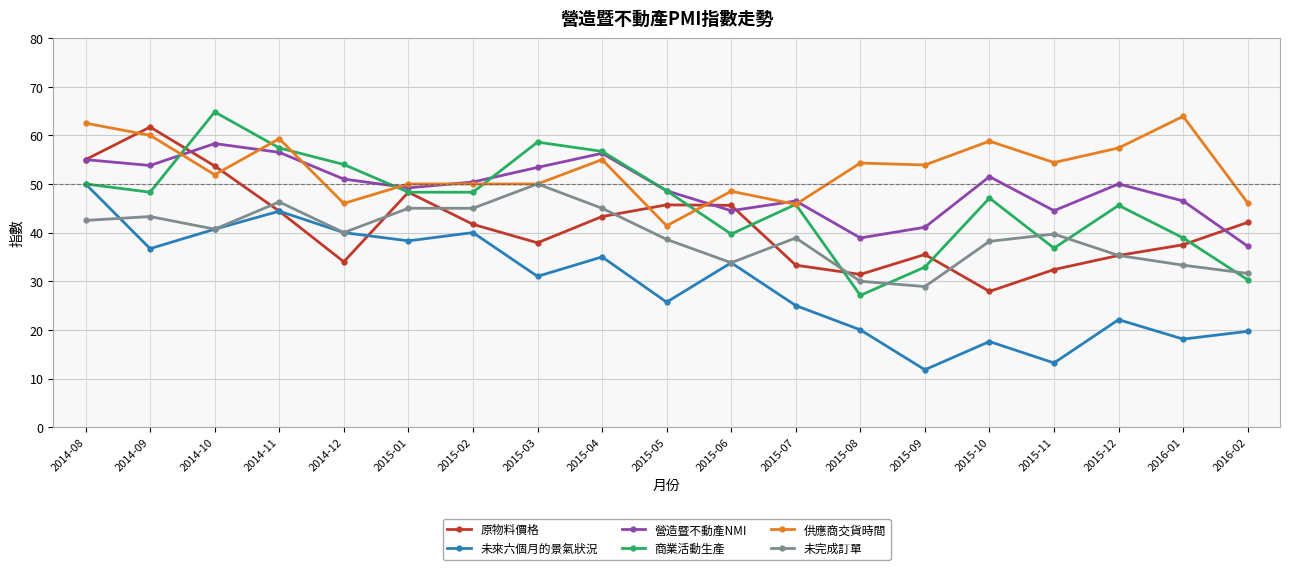

Is this an area chart (filled region under the line)?

No